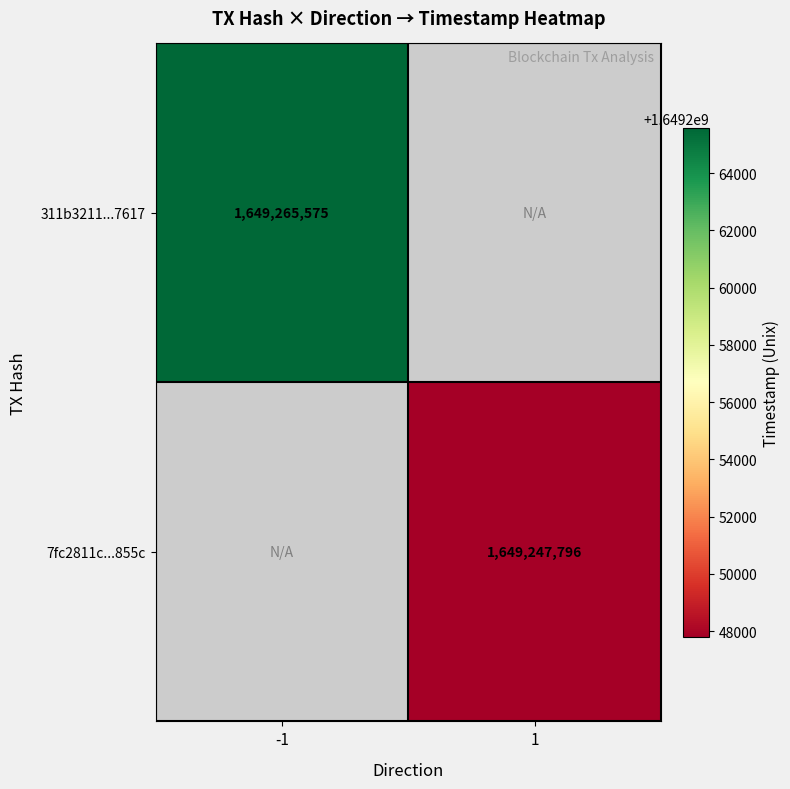

True or false: 311b3211...7617 has a value of 1649265575 at -1.

True